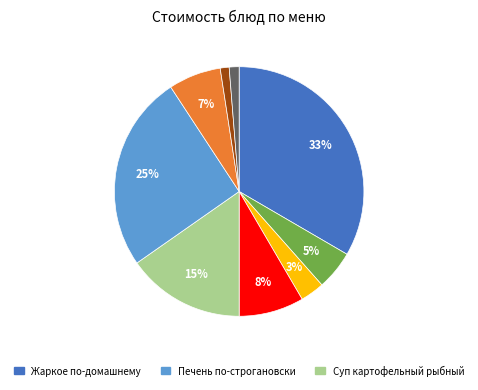

Does any single category account for the majority?

No